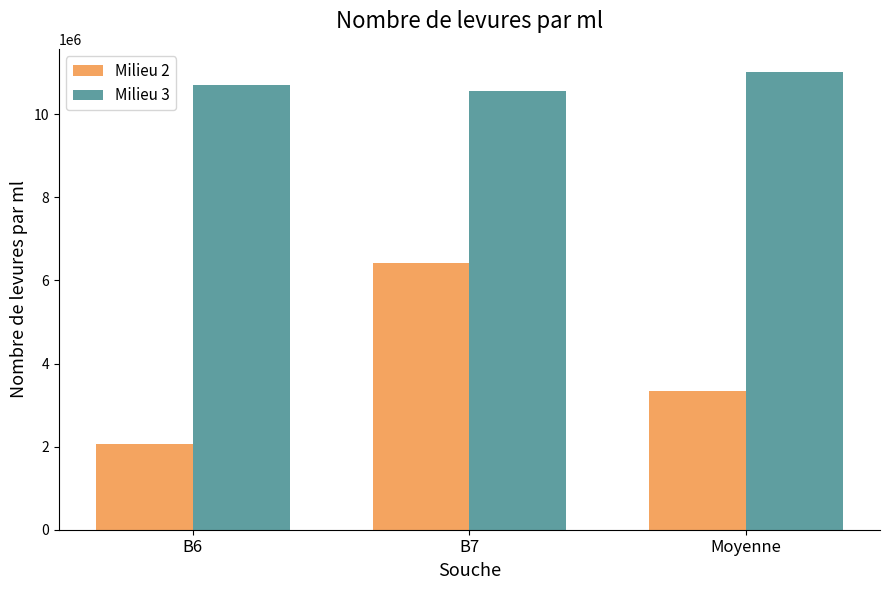

Are the bars horizontal?

No